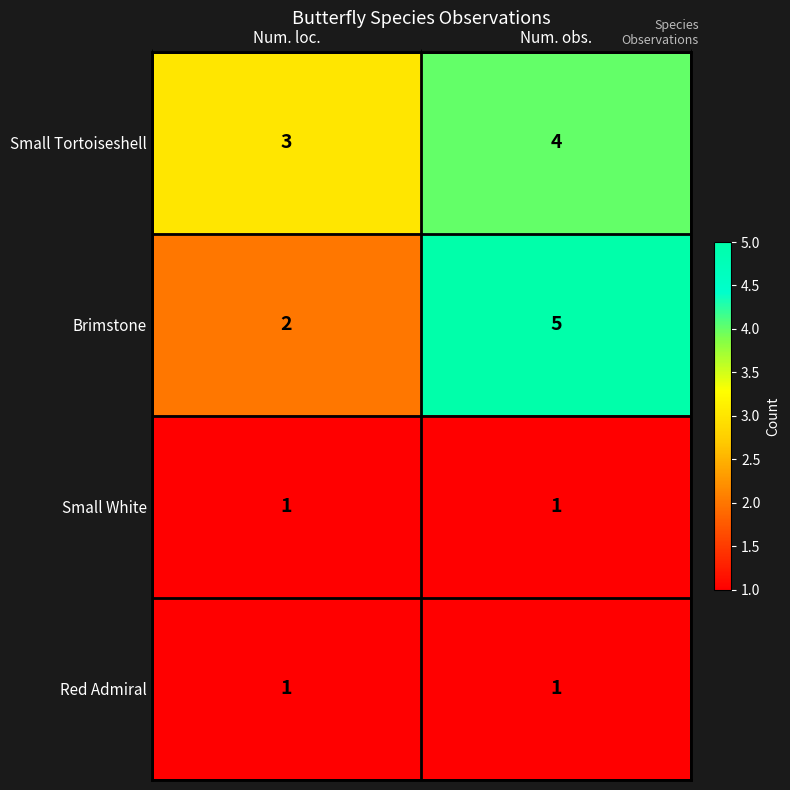

What is the difference between the highest and lowest values at Num. loc.?

2